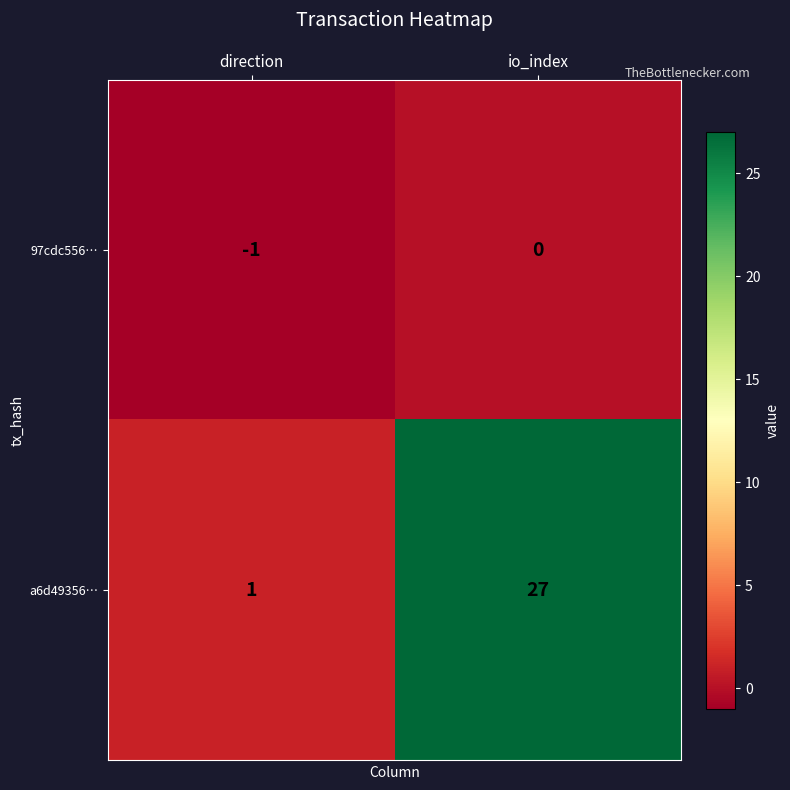

True or false: a6d49356… has a value of 27 at io_index.

True